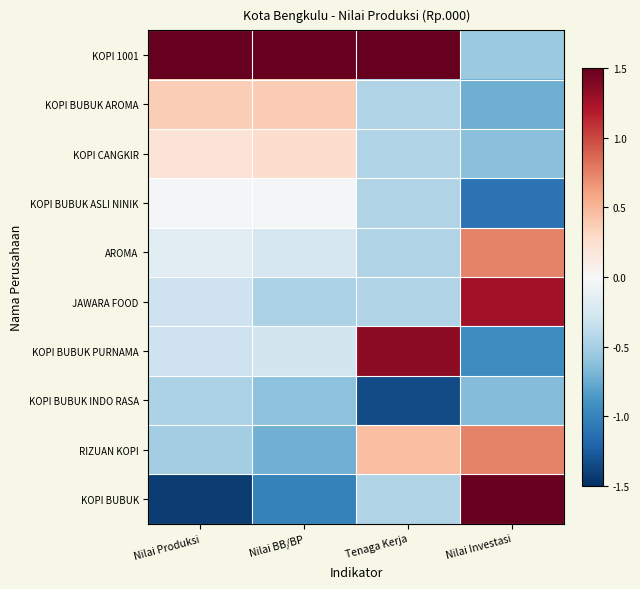

What is the difference between the highest and lowest values at Nilai BB/BP?

3.7